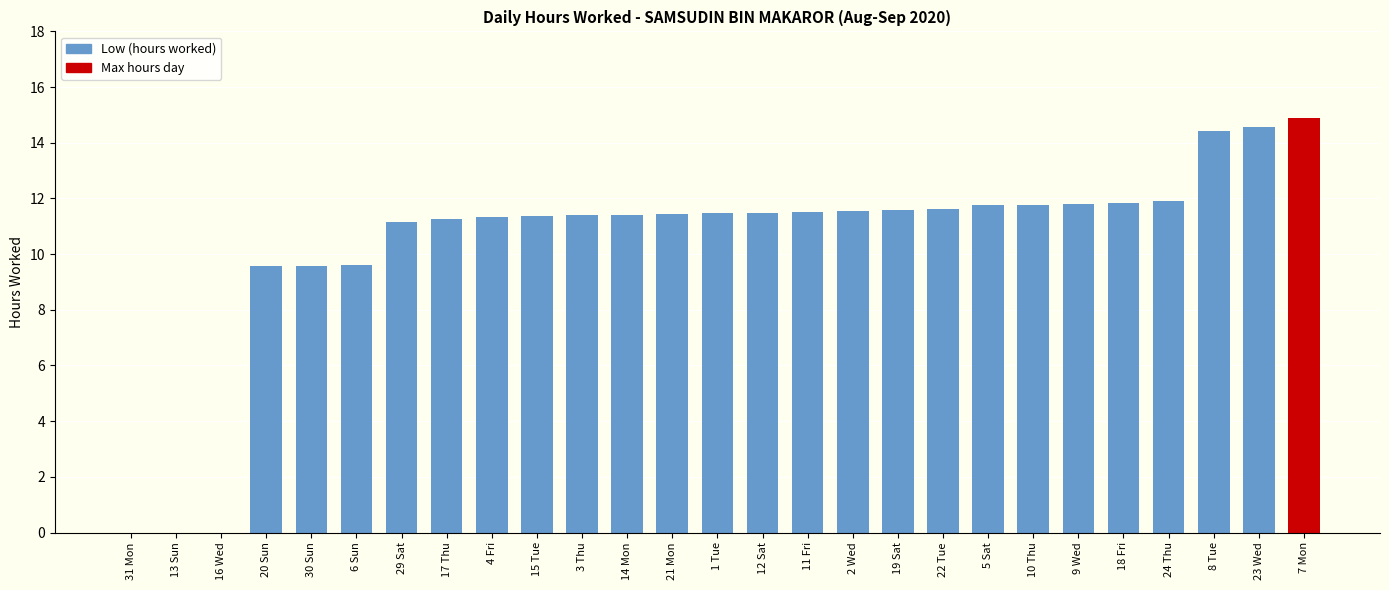

What is the sum of all values?

280.3